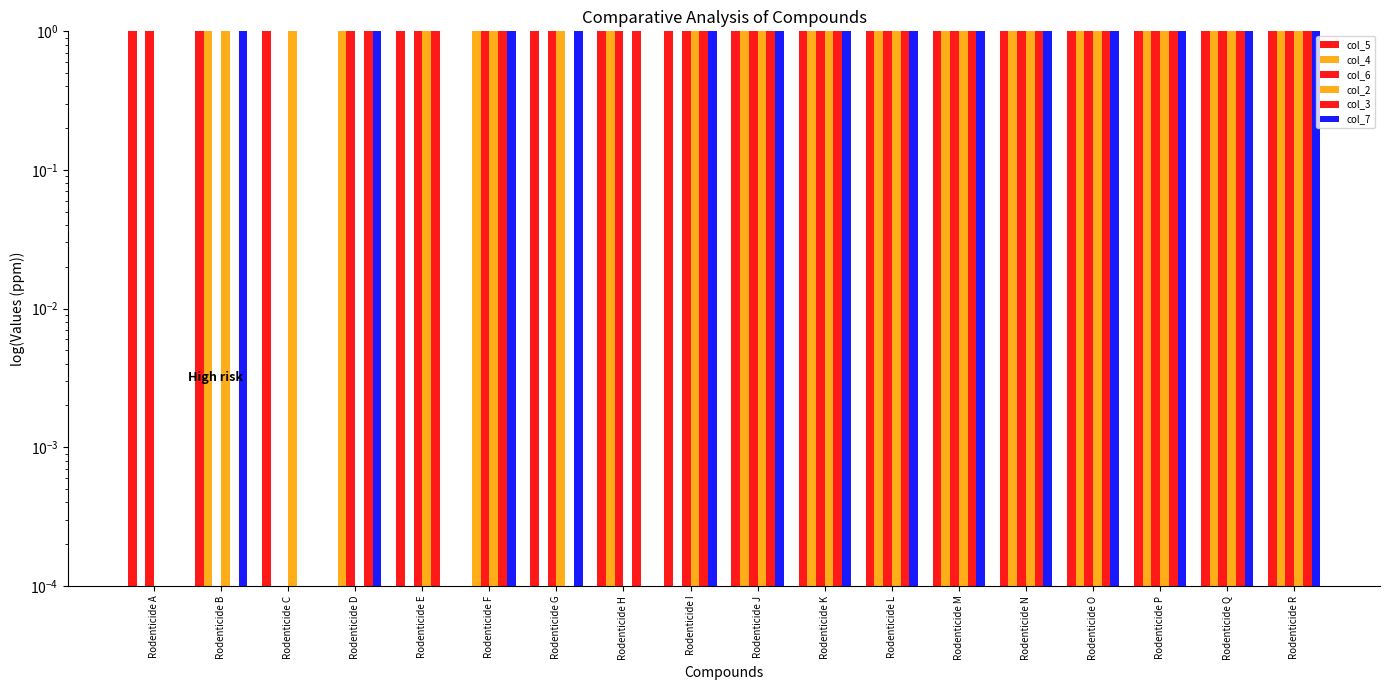

What is the difference between the second highest and second lowest values in the col_4 series?

8.0